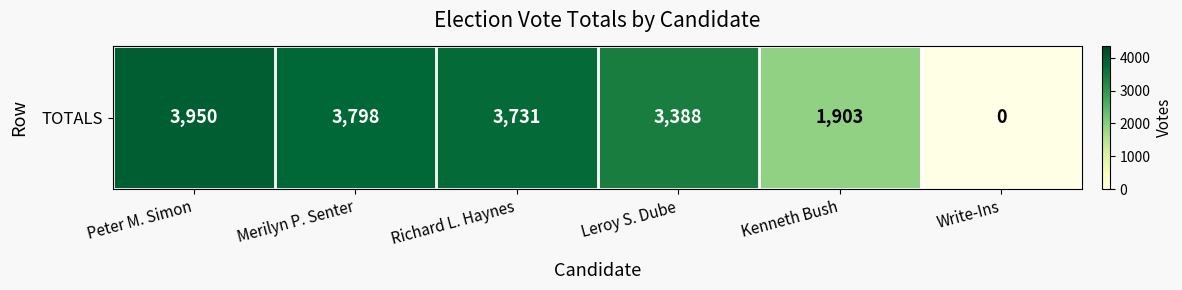

Reading left to right, extract all data points from this chart.

3950	3798	3731	3388	1903	0